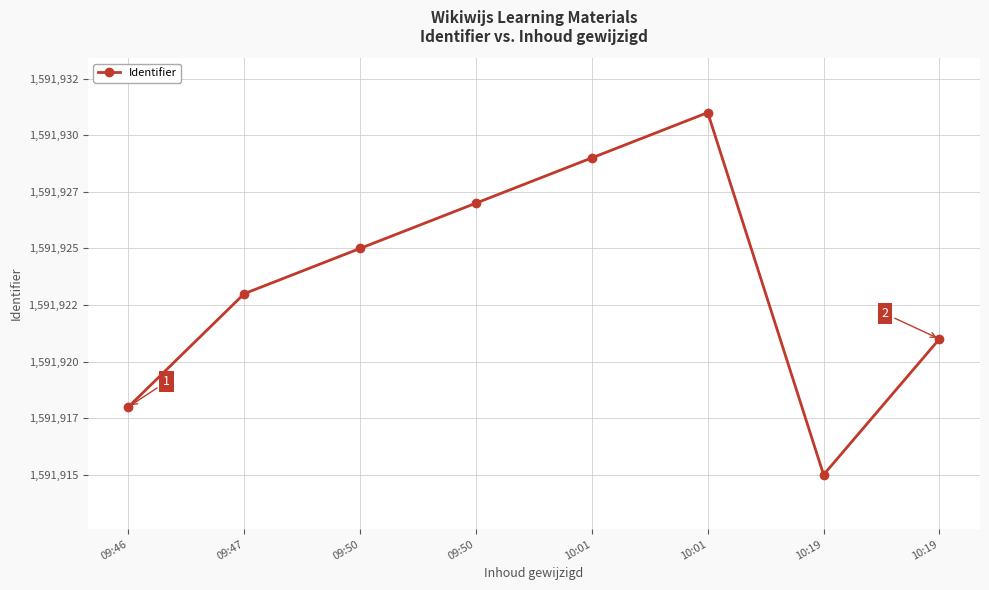

How many values are between 1591921 and 1591929?

5